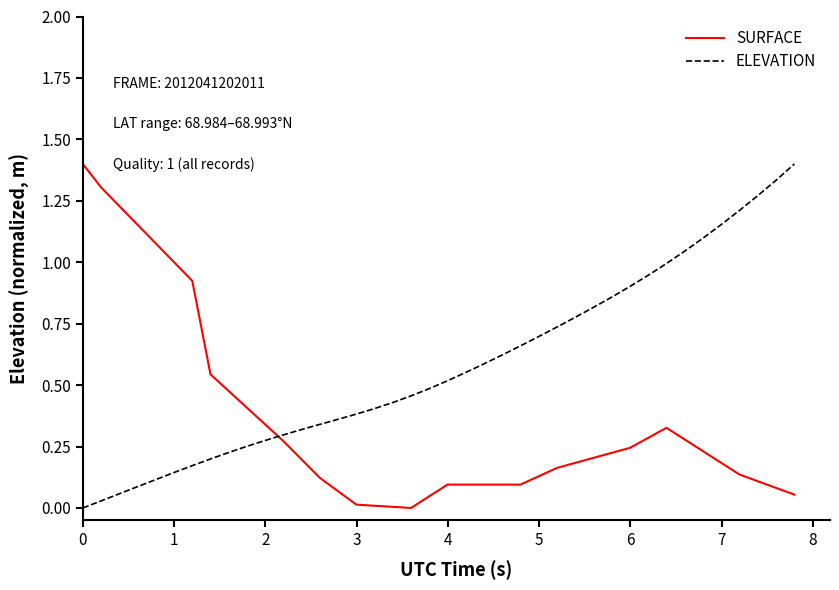

After their last crossing, which series has the higher values: SURFACE or ELEVATION?

ELEVATION